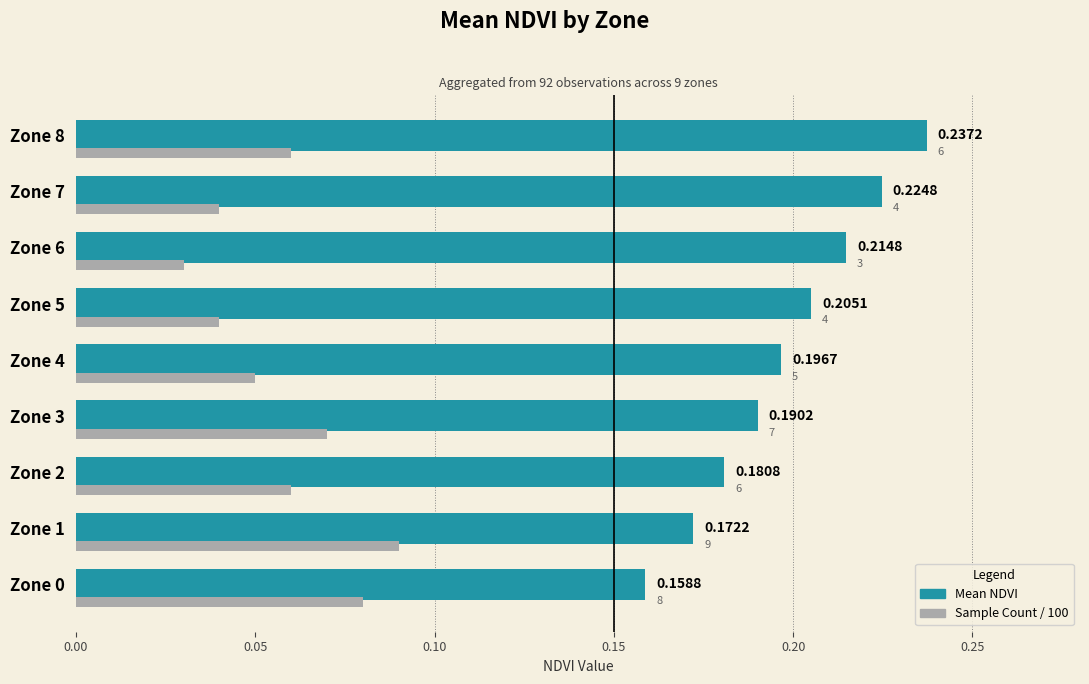

How many distinct data groups are displayed?

2